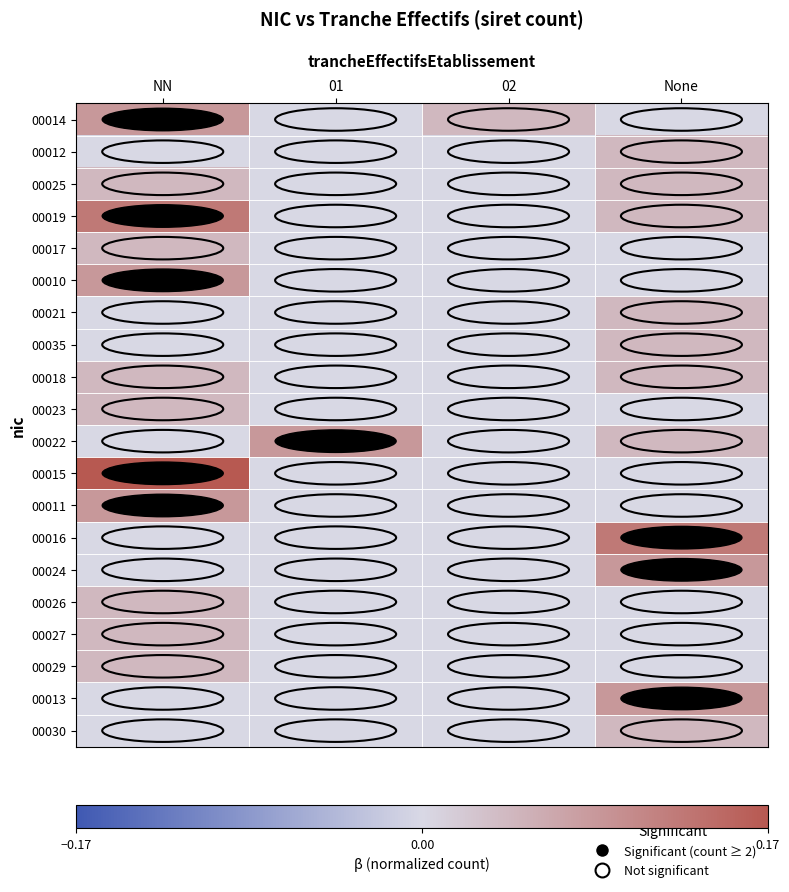

Which series has the widest spread of values?

00015